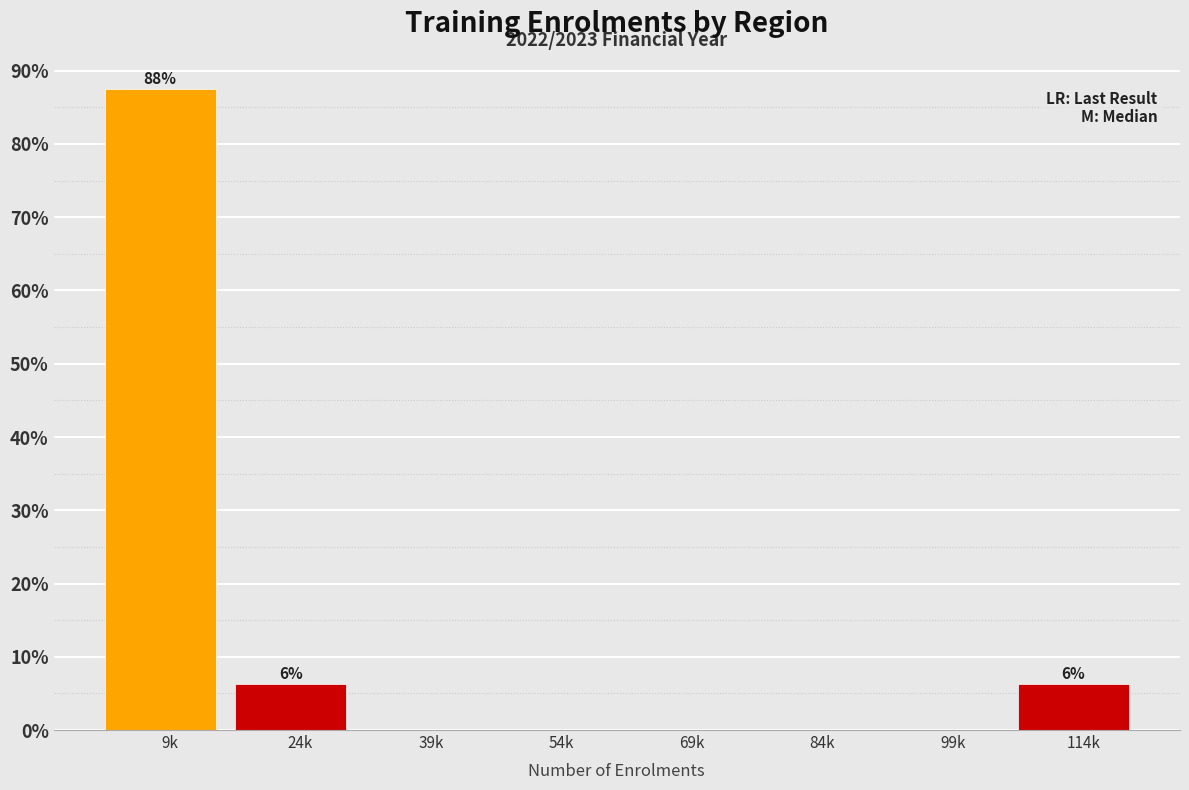

Is it true that the value at 9k is 87.5?

True